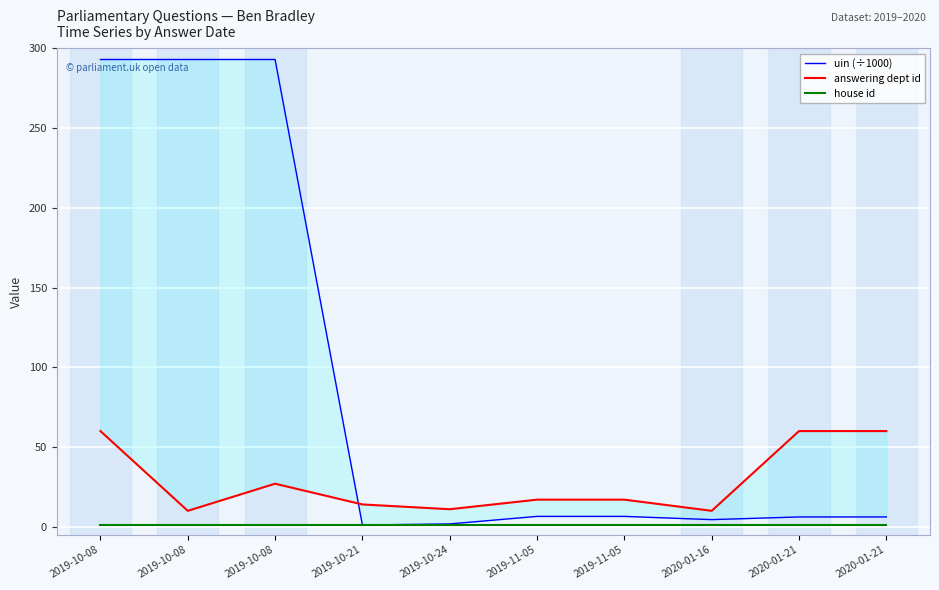

Which series has the largest range (max minus min)?

uin (÷1000)